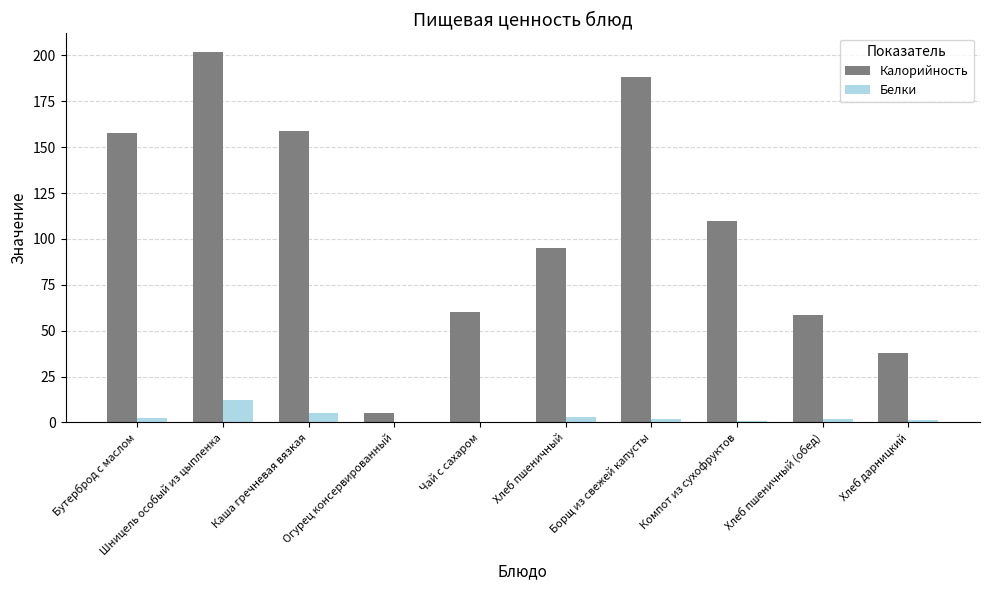

How many groups of bars are there?

10